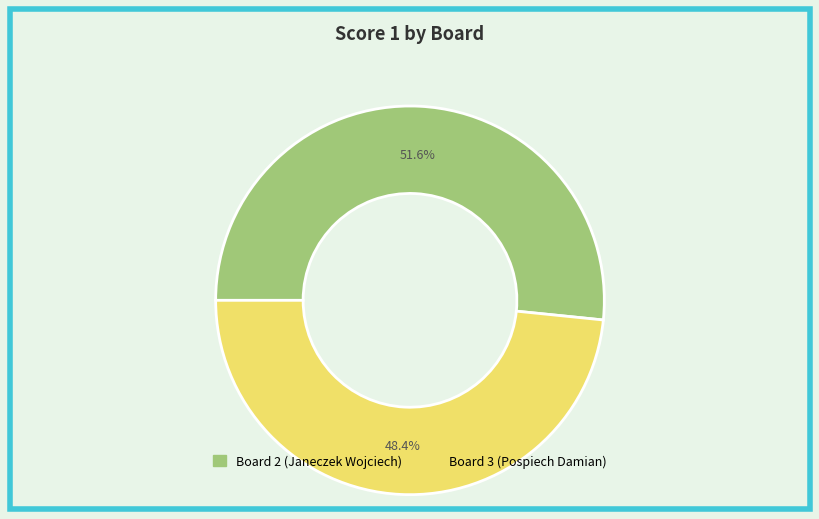

Does any single category account for the majority?

Yes